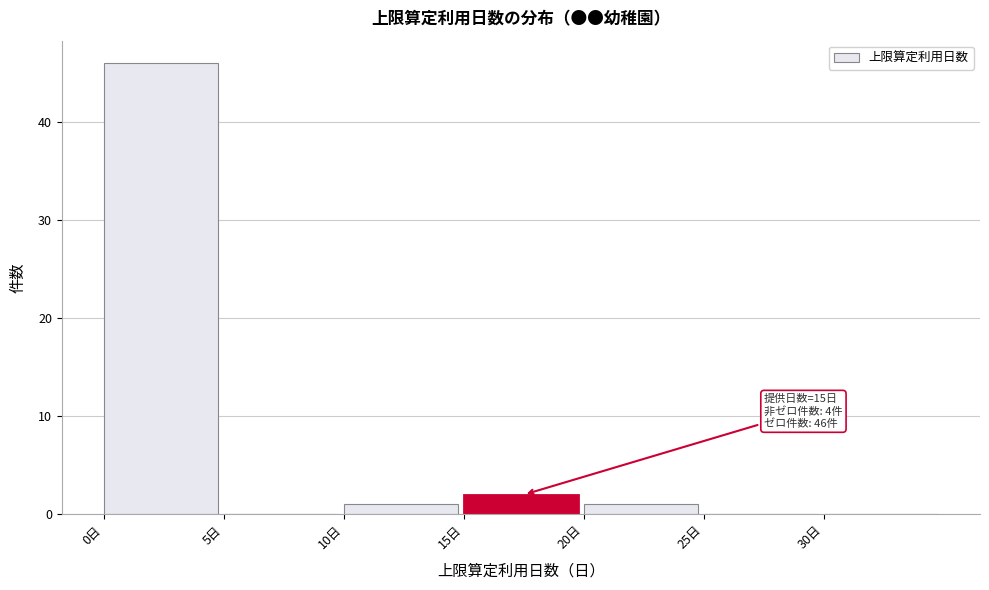

Over which range of the x-axis is the bar tallest?

0 to 5